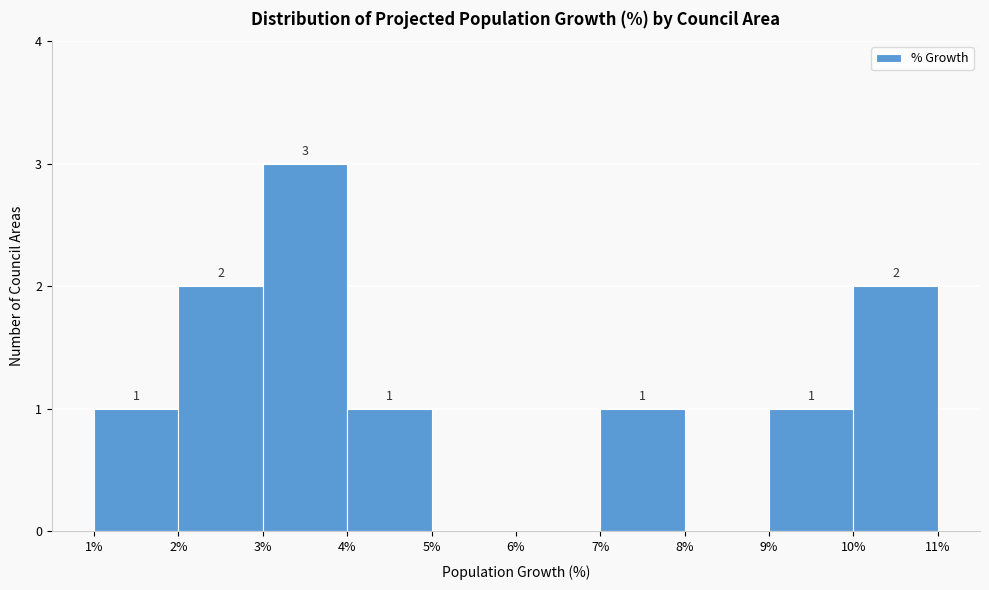

Over which range of the x-axis is the bar tallest?

3% to 4%